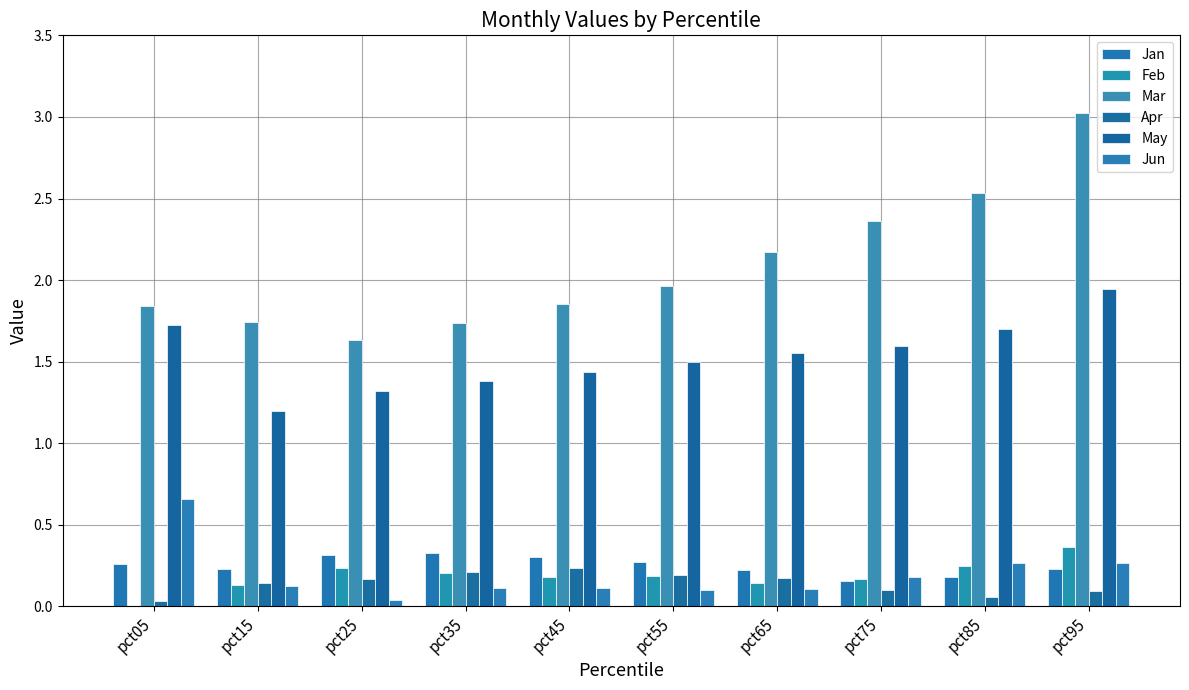

Is it true that May equals 1.7 at pct05?

True